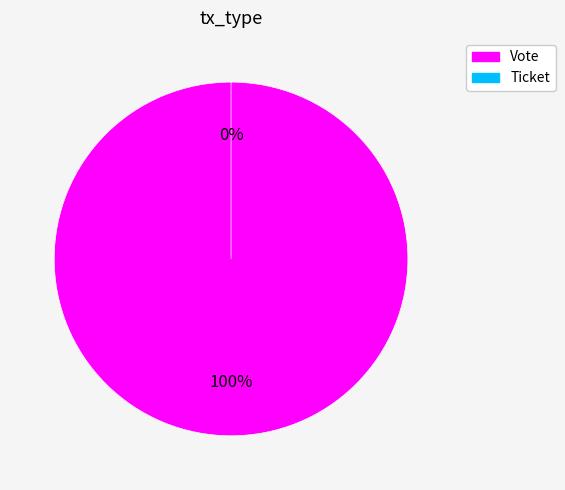

Which slice is the largest?

Vote